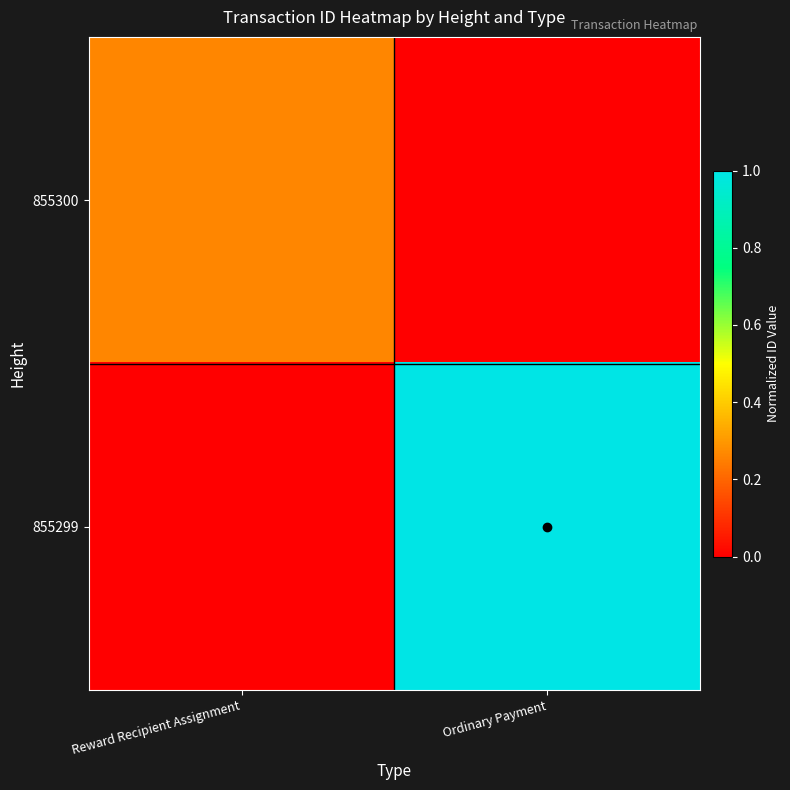

At which category is the sum across all series the highest?

Ordinary Payment